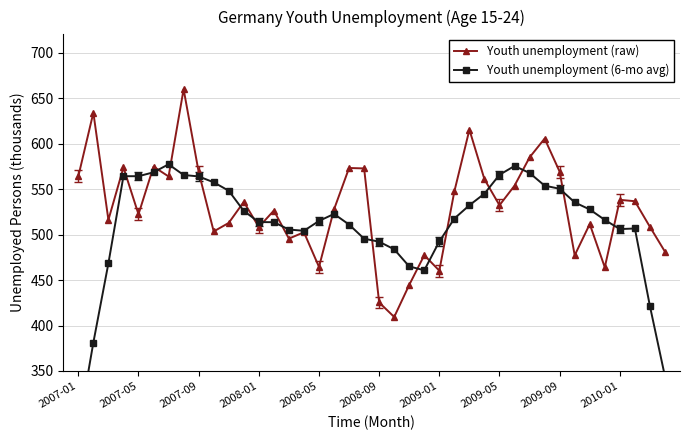

True or false: Youth unemployment (raw) has more than 1 interior local peaks.

True